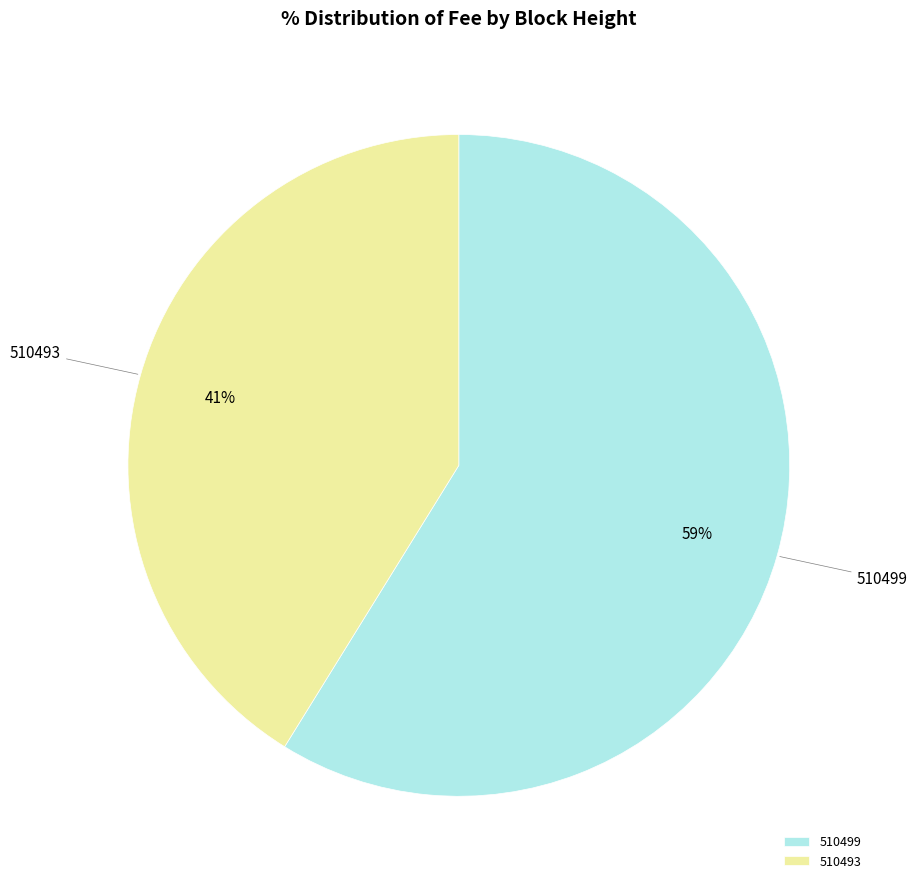

What is the smallest slice in the pie chart?

510493